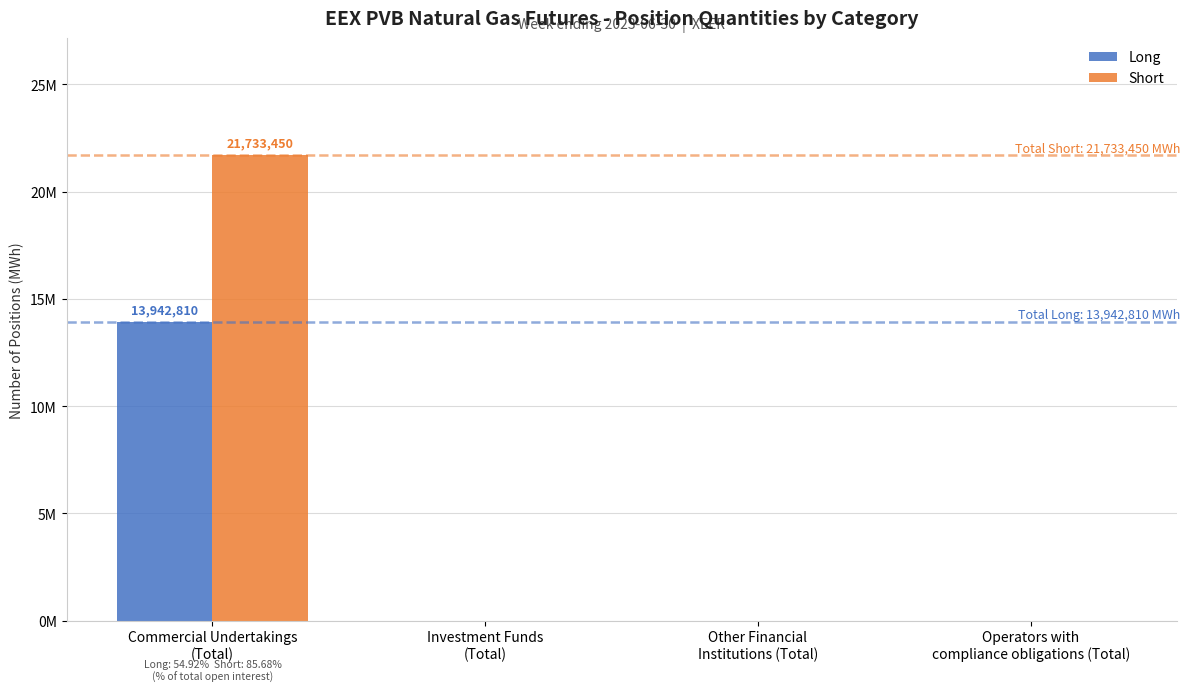

How many Long values are between 0 and 13942810?

4